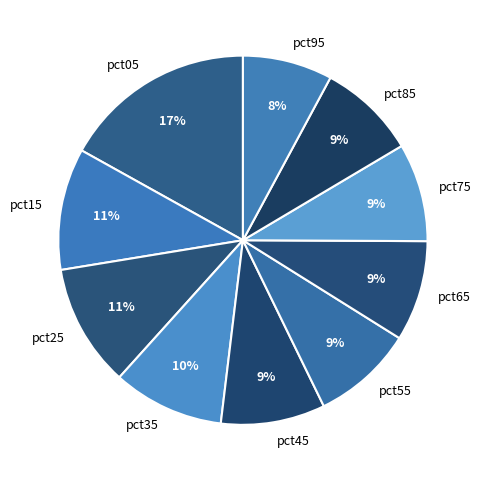

Between pct25 and pct55, which is larger?

pct25